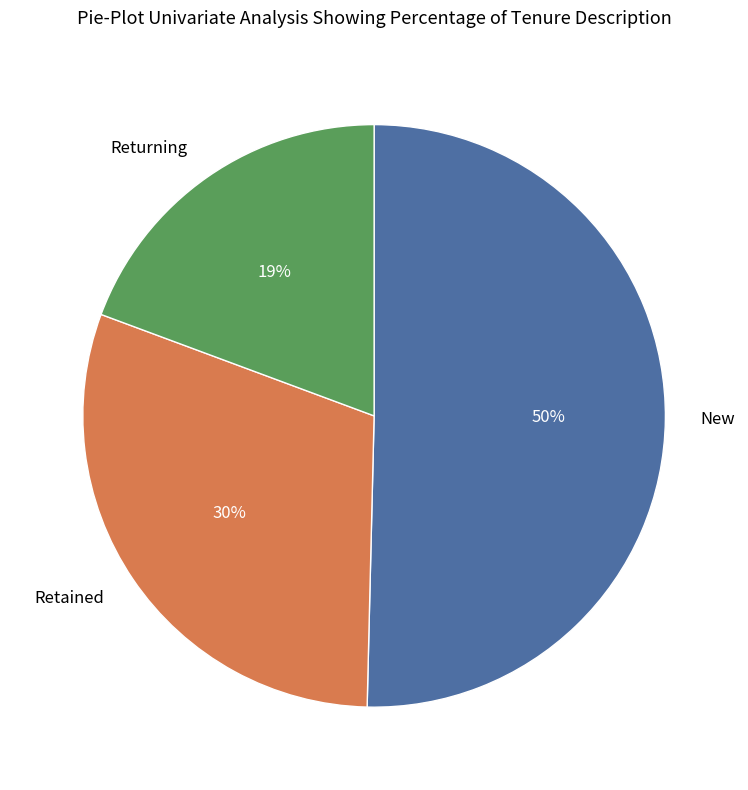

What percentage is the Retained slice, to the nearest percent?

30%